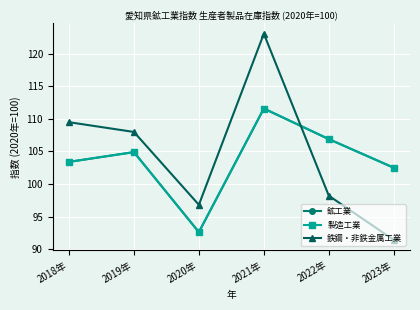

Between 2020年 and 2023年, which is larger?

2023年